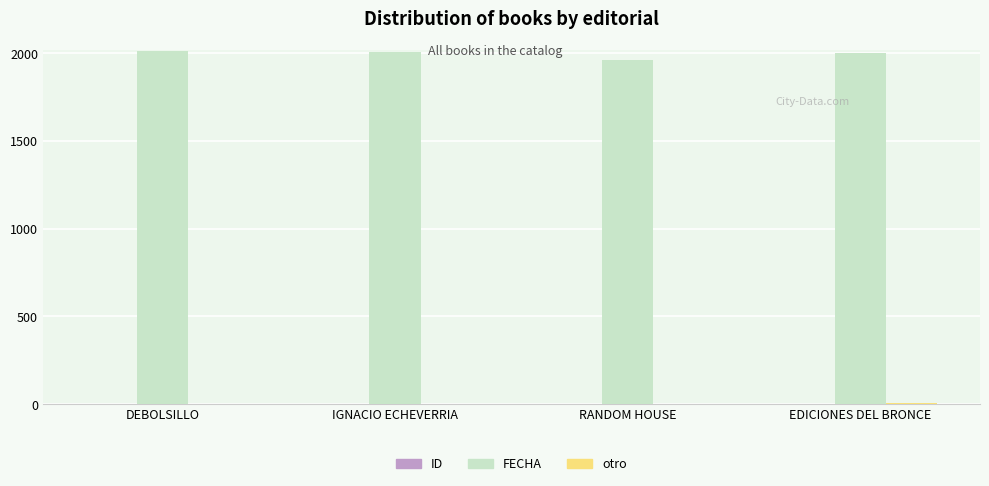

Which series has the largest total across all categories?

FECHA